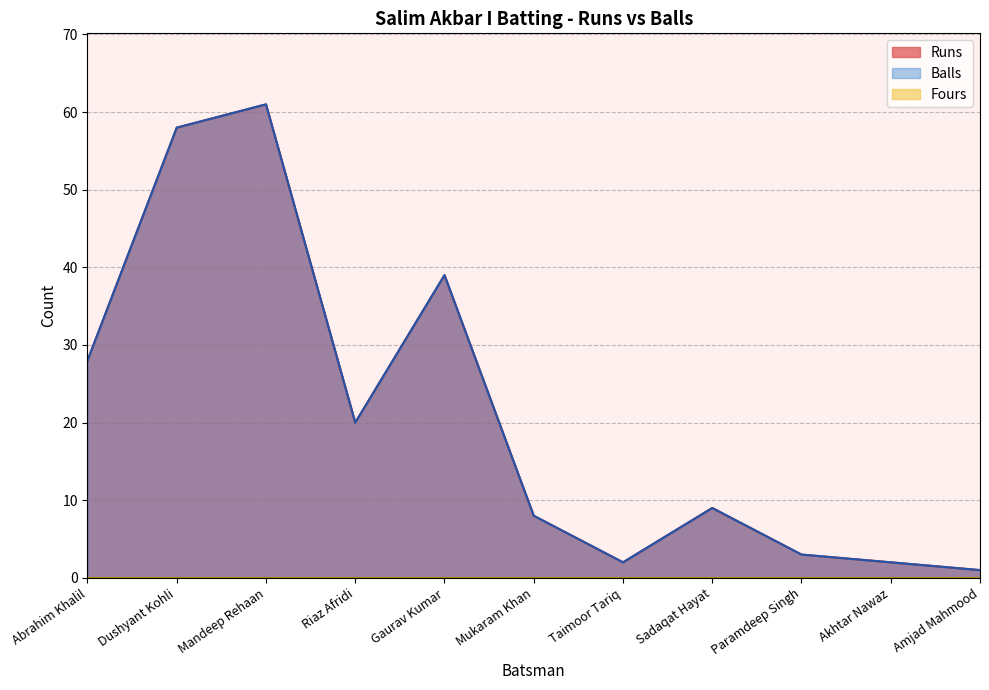

Where does the Balls series first go above 9?

Abrahim Khalil